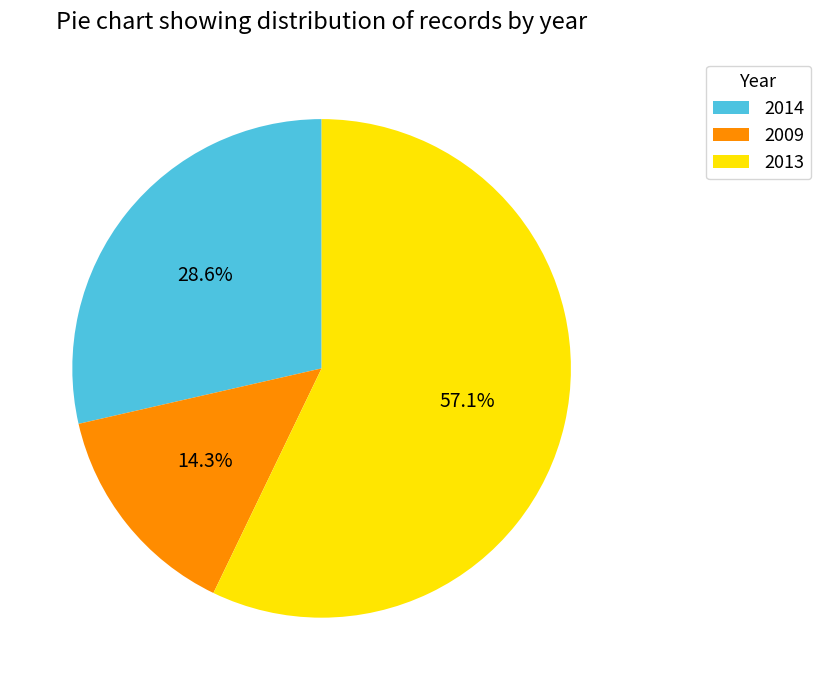

Count the number of slices in the pie.

3